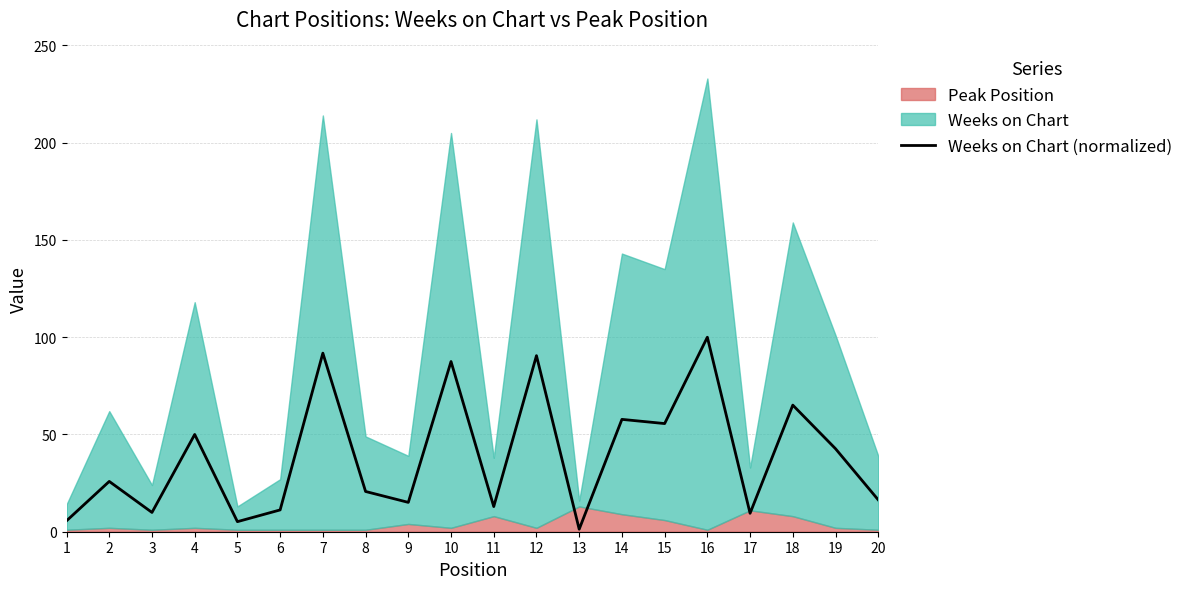

At which label is the value closest to 50?

4